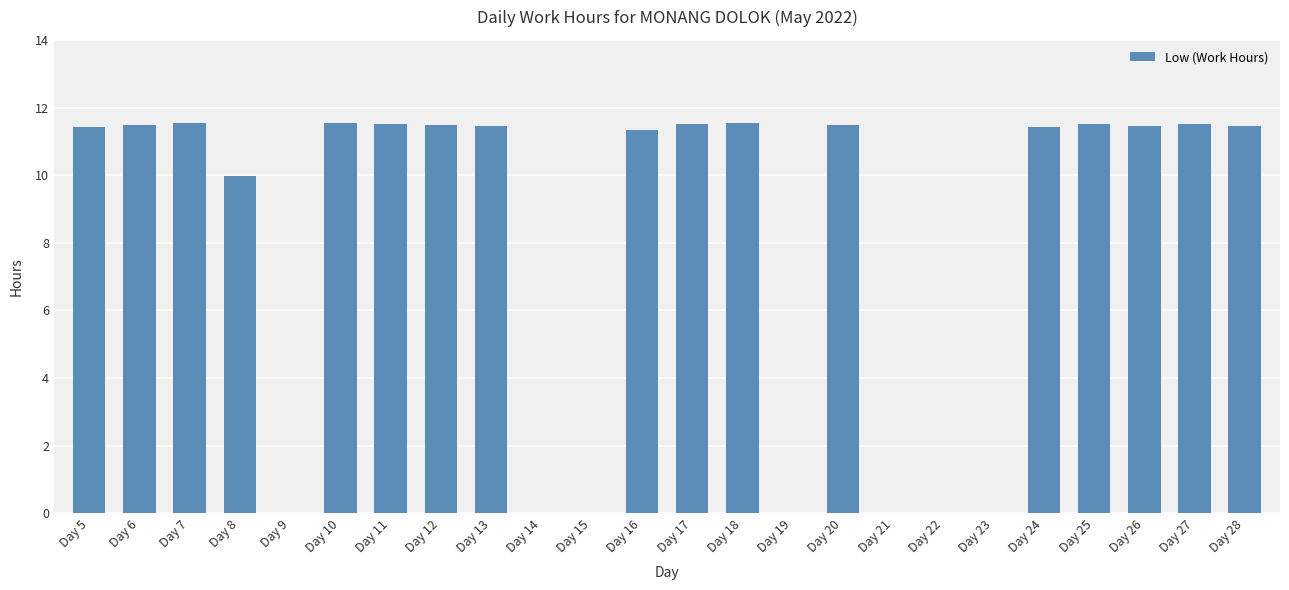

What is the change in value from Day 10 to Day 15?

-11.5